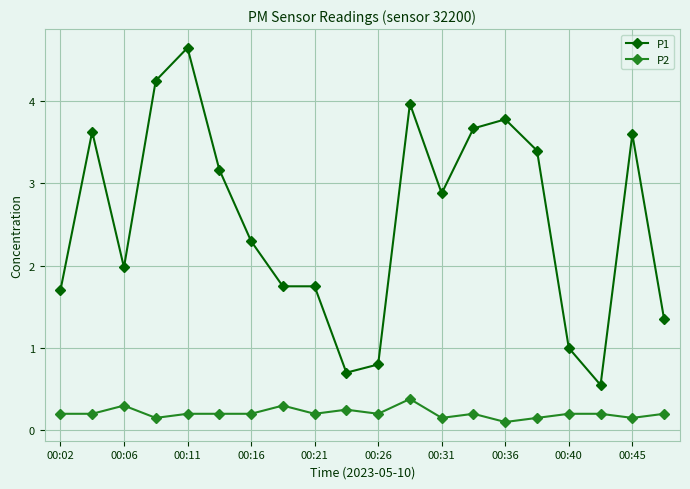

List the series in order of their overall mean, highest first.

P1, P2